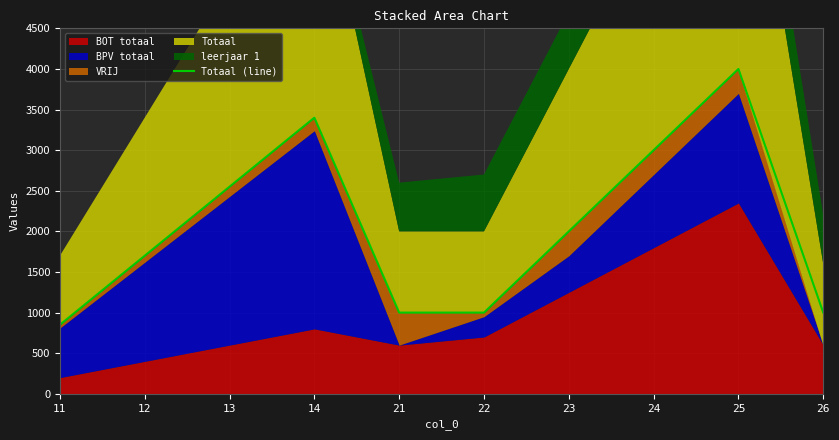

How many data points are less than 2000?

5